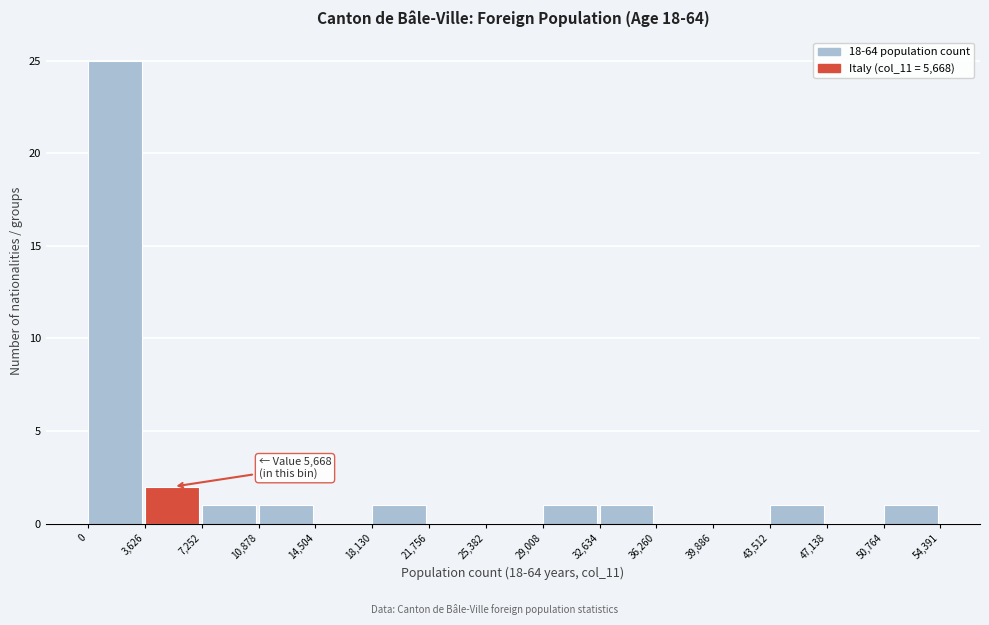

Over which range of the x-axis is the bar tallest?

0 to 3,626